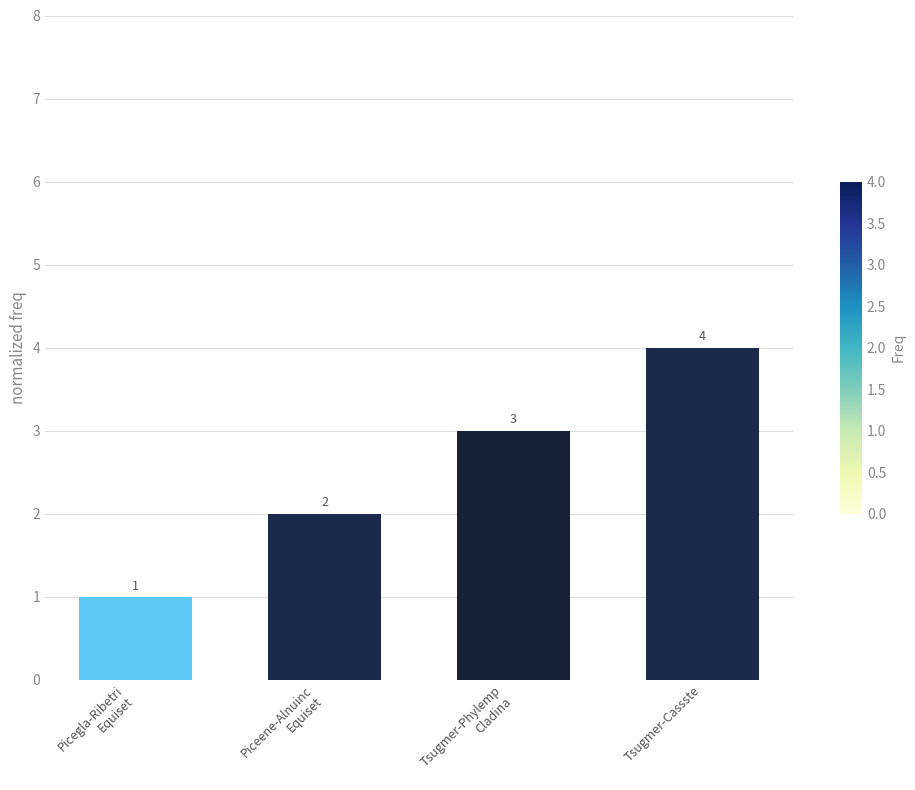

How many values are between 2 and 4?

3